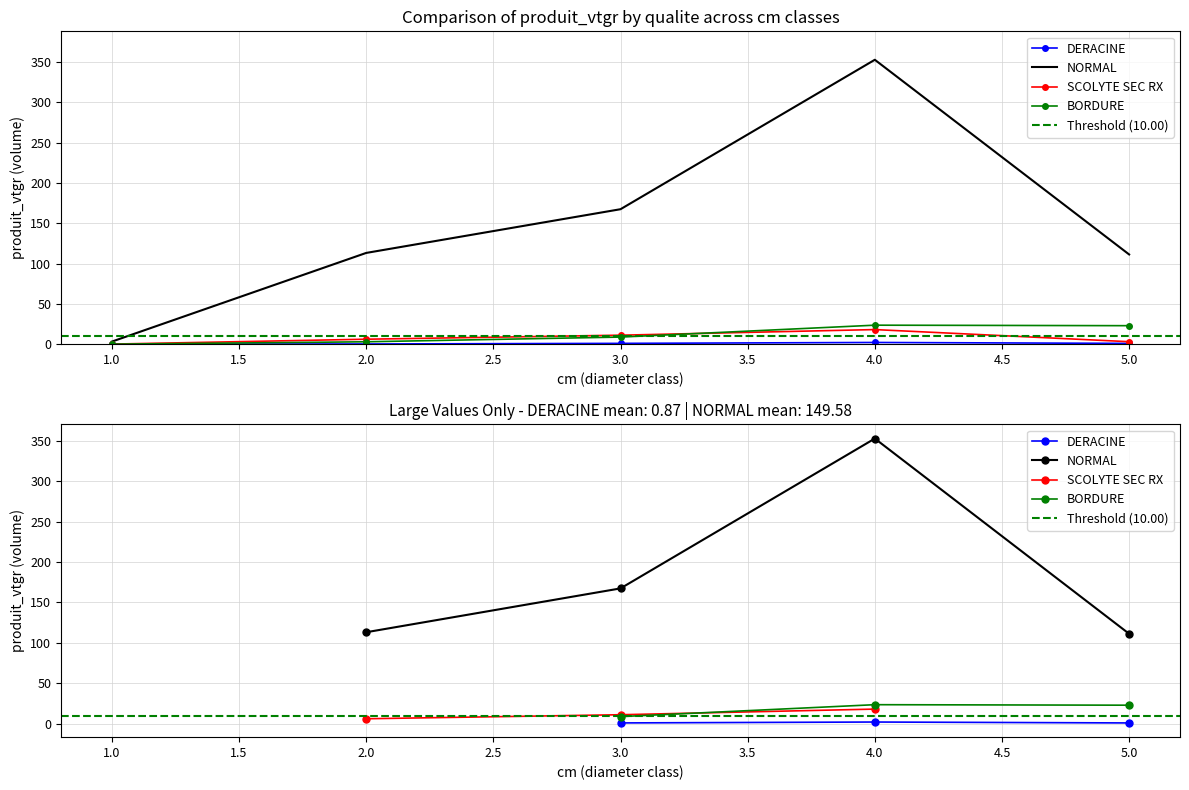

At which category is the sum across all series the highest?

4